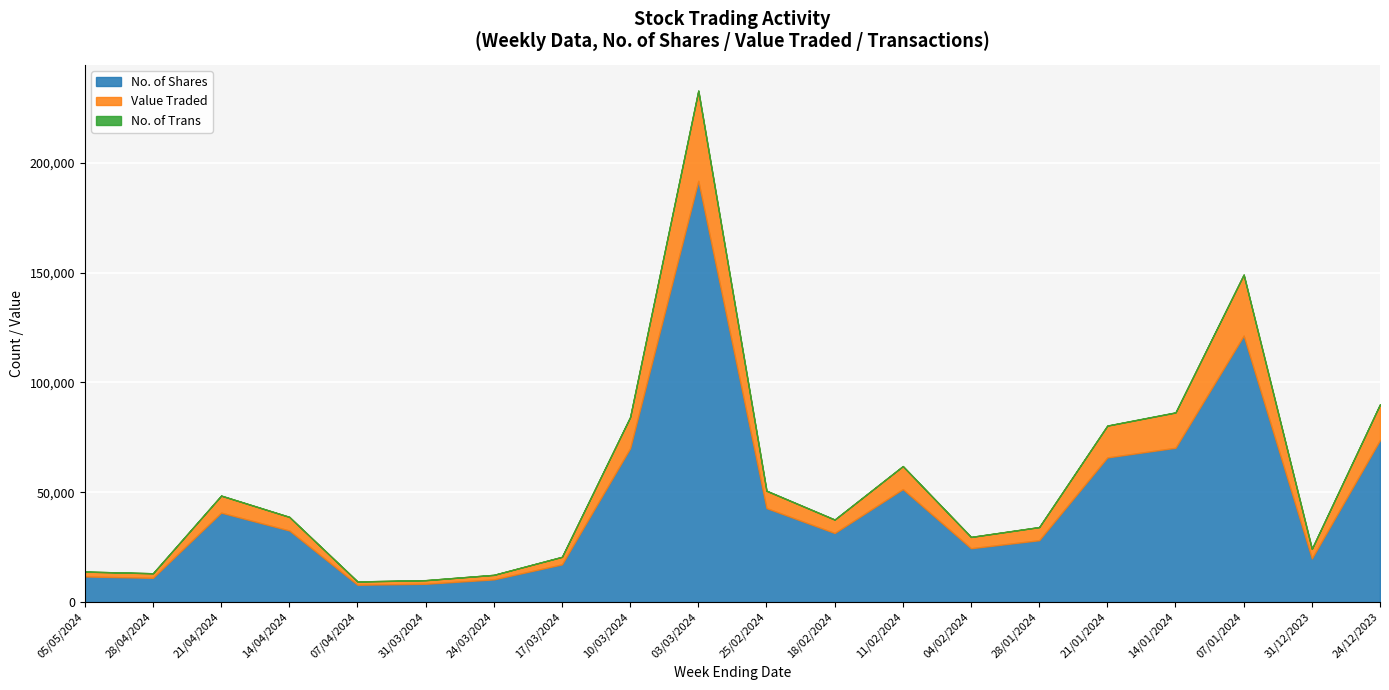

At which category is the sum across all series the highest?

03/03/2024